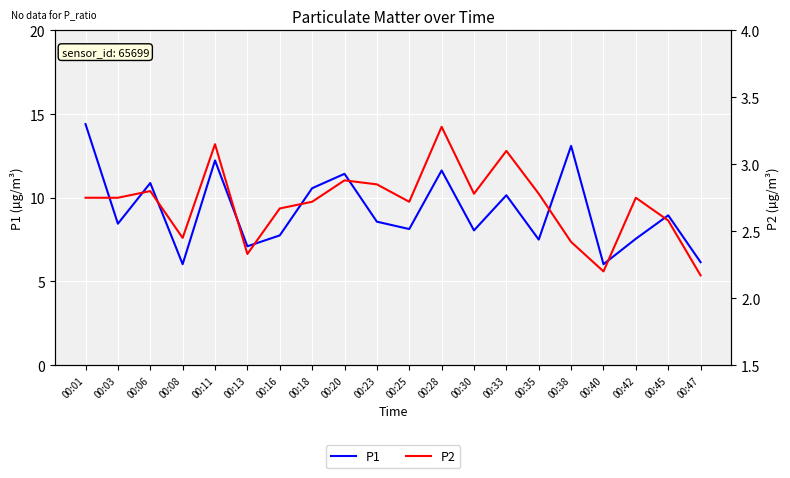

At which category does P2 reach its first local valley?

00:08